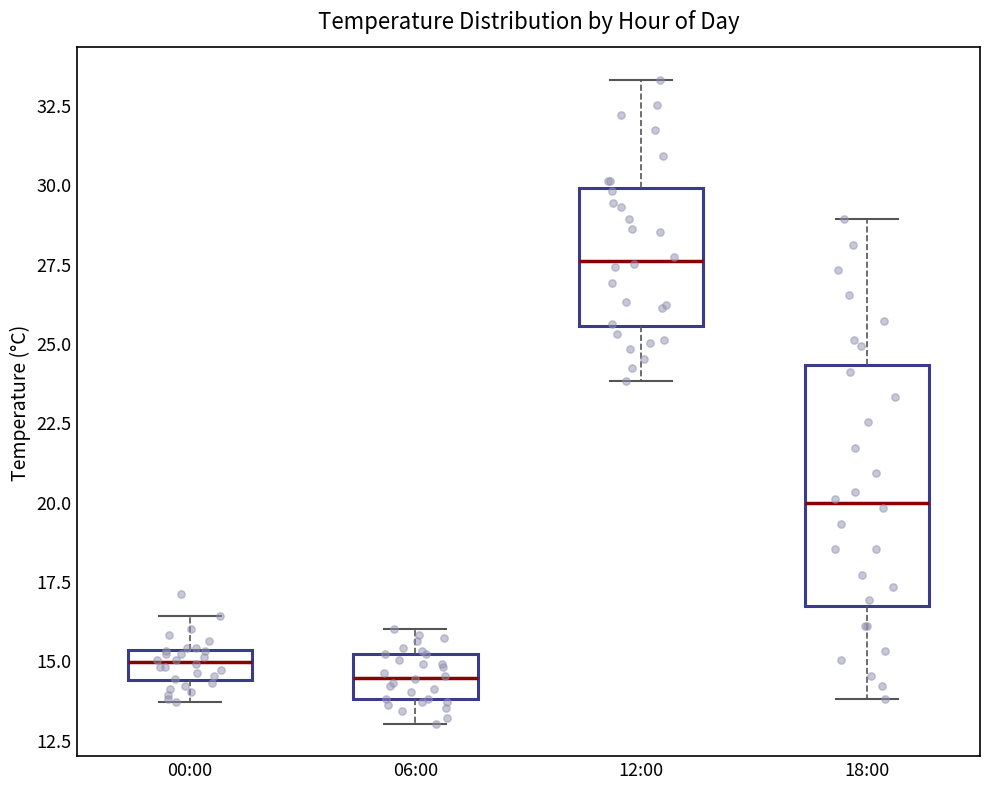

Where does the lower whisker of the box for 18:00 end on the y-axis? The values are not printed on the chart, so give them approximately, as read against the axis.

14.0